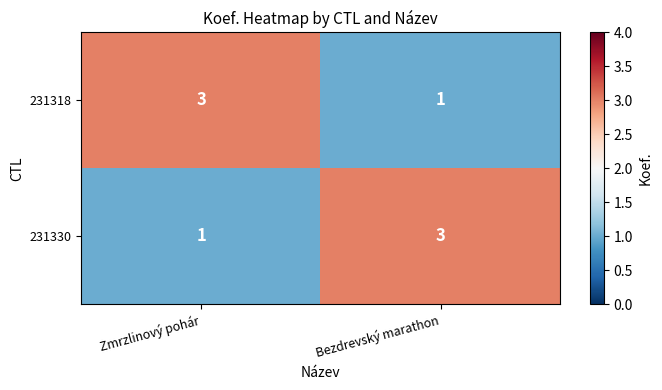

What is the sum of the 231330 values at Zmrzlinový pohár and Bezdrevský marathon?

4